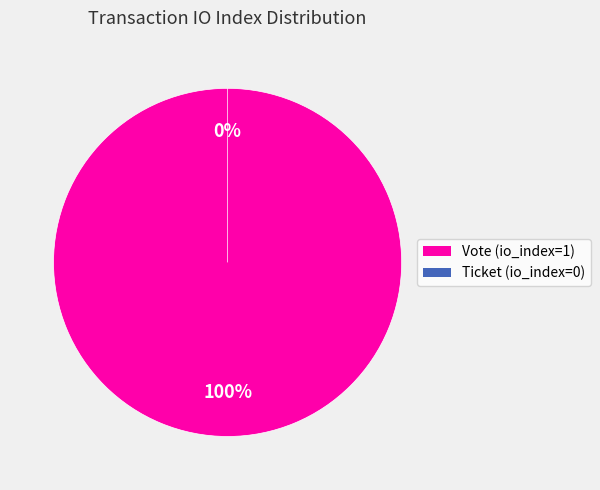

To the nearest percent, what is the difference between the Ticket (io_index=0) and Vote (io_index=1) slice percentages?

100%